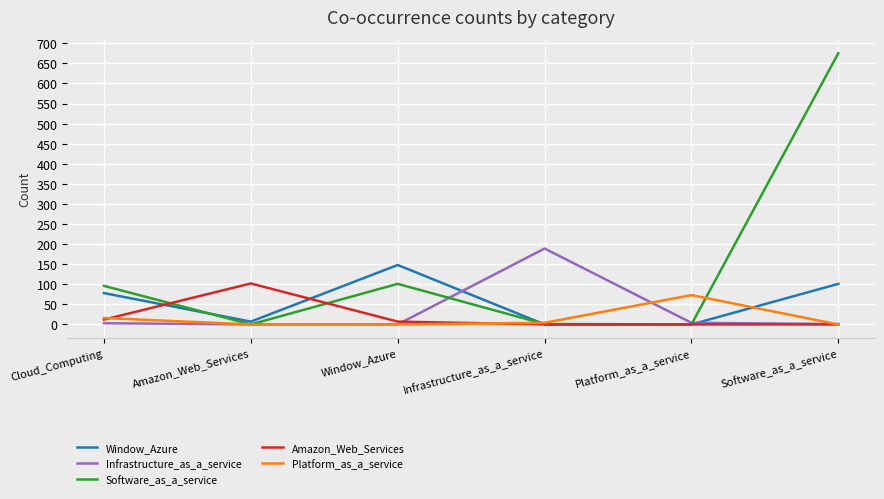

What is the difference between the highest and lowest values at Cloud_Computing?

93